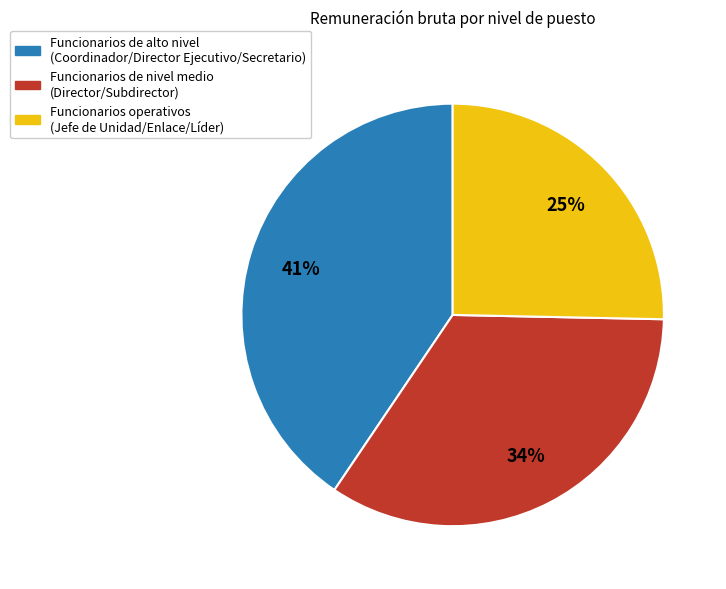

Which slice is the largest?

Funcionarios de alto nivel (Coordinador/Director Ejecutivo/Secretario)